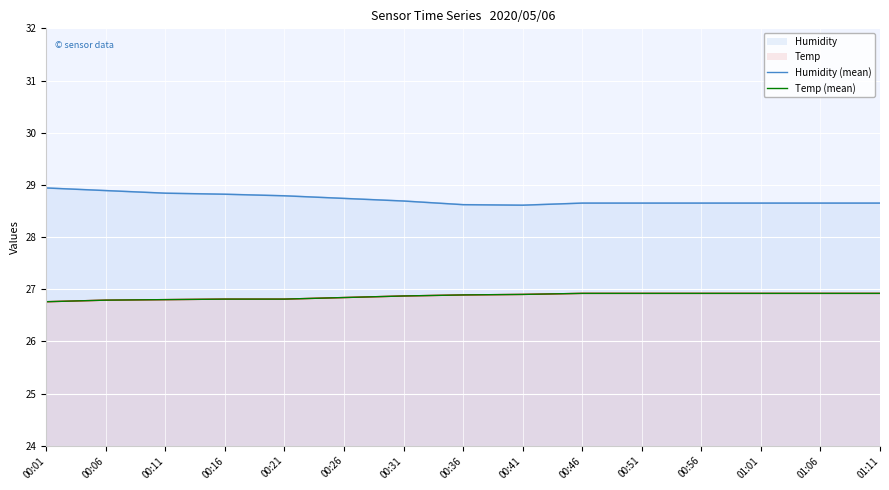

Read the Humidity (mean) value at 00:06.

28.9